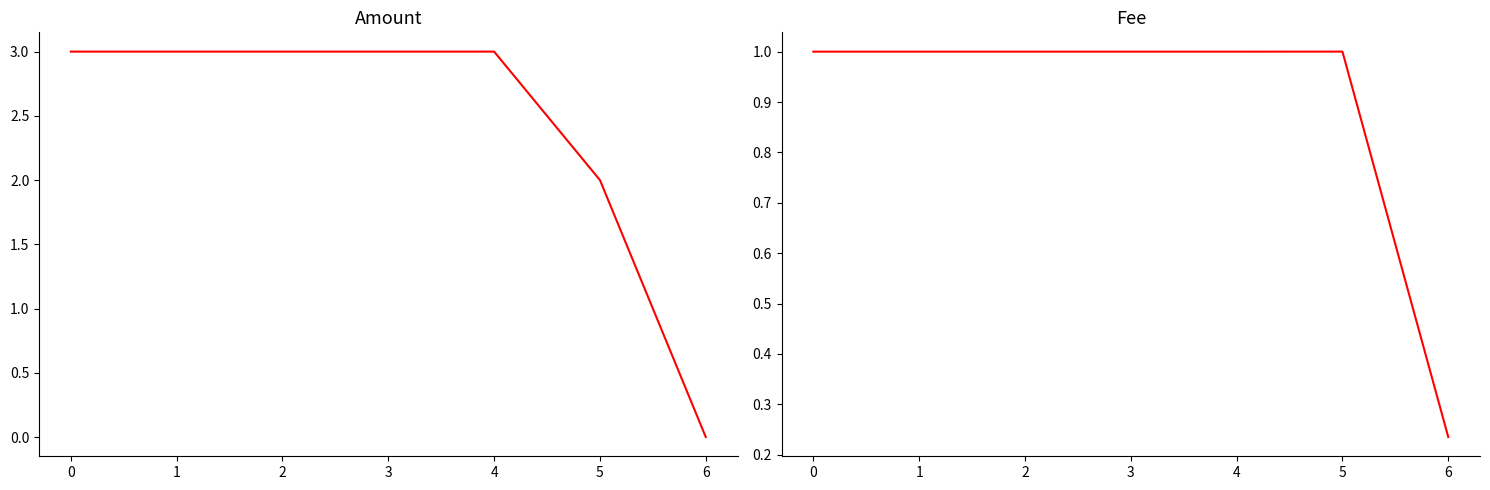

Is the value of Fee at 0 greater than the value of Amount at 5?

No